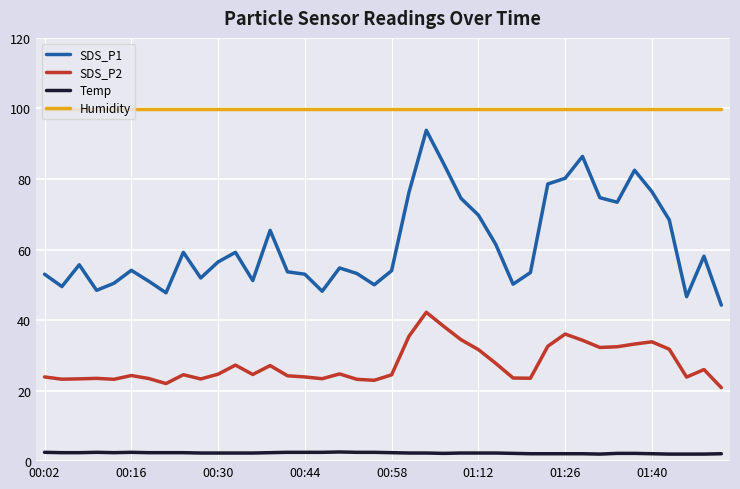

Which series has the largest total across all categories?

Humidity